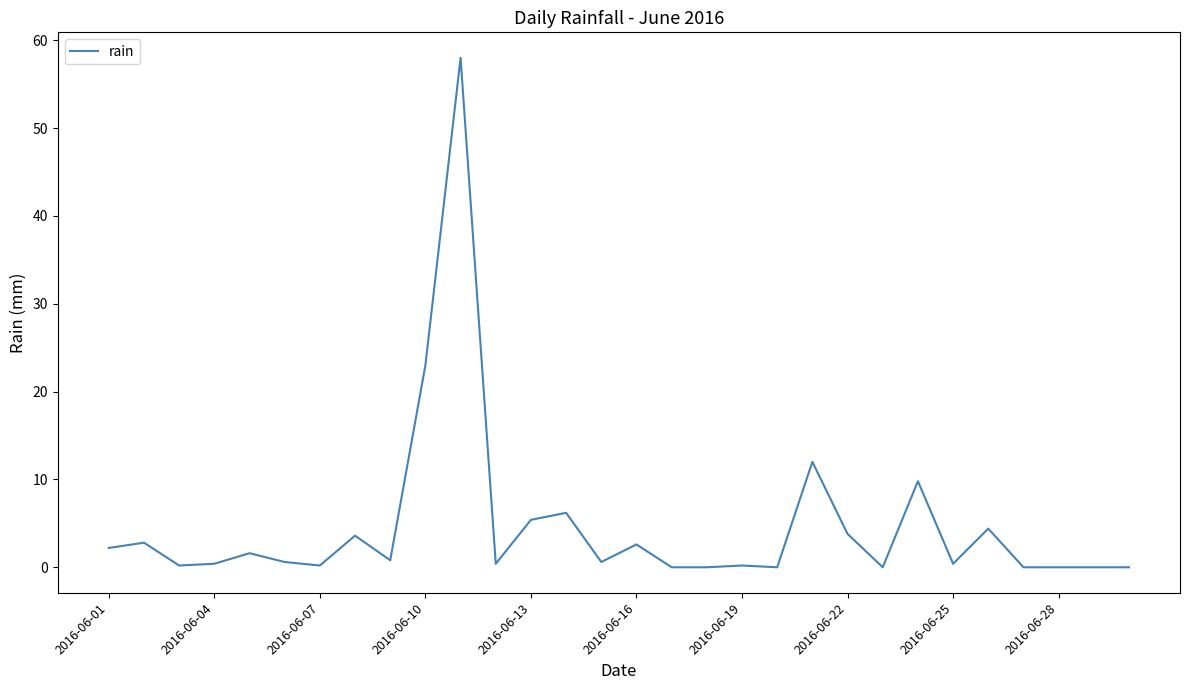

What is the difference between the maximum and minimum values?

58.0